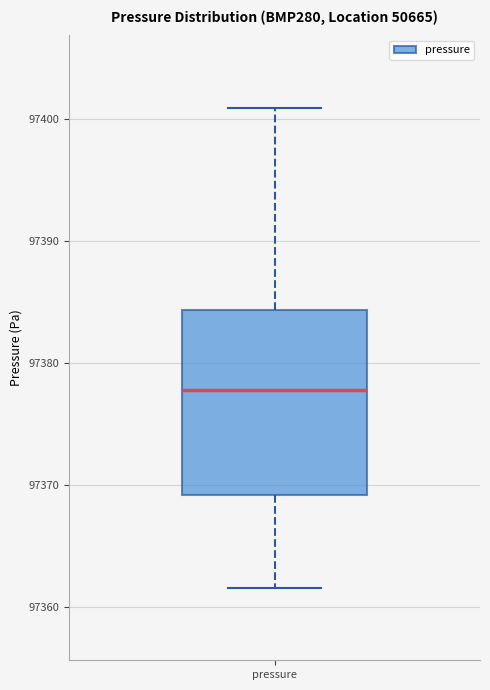

Read this box plot against the y-axis: the position of the median line, the range covered by the box, and the ends of both whiskers. The values are not printed on the chart, so give them approximately, as read against the axis.

median 97378, box 97369 to 97384, whiskers 97362 to 97401